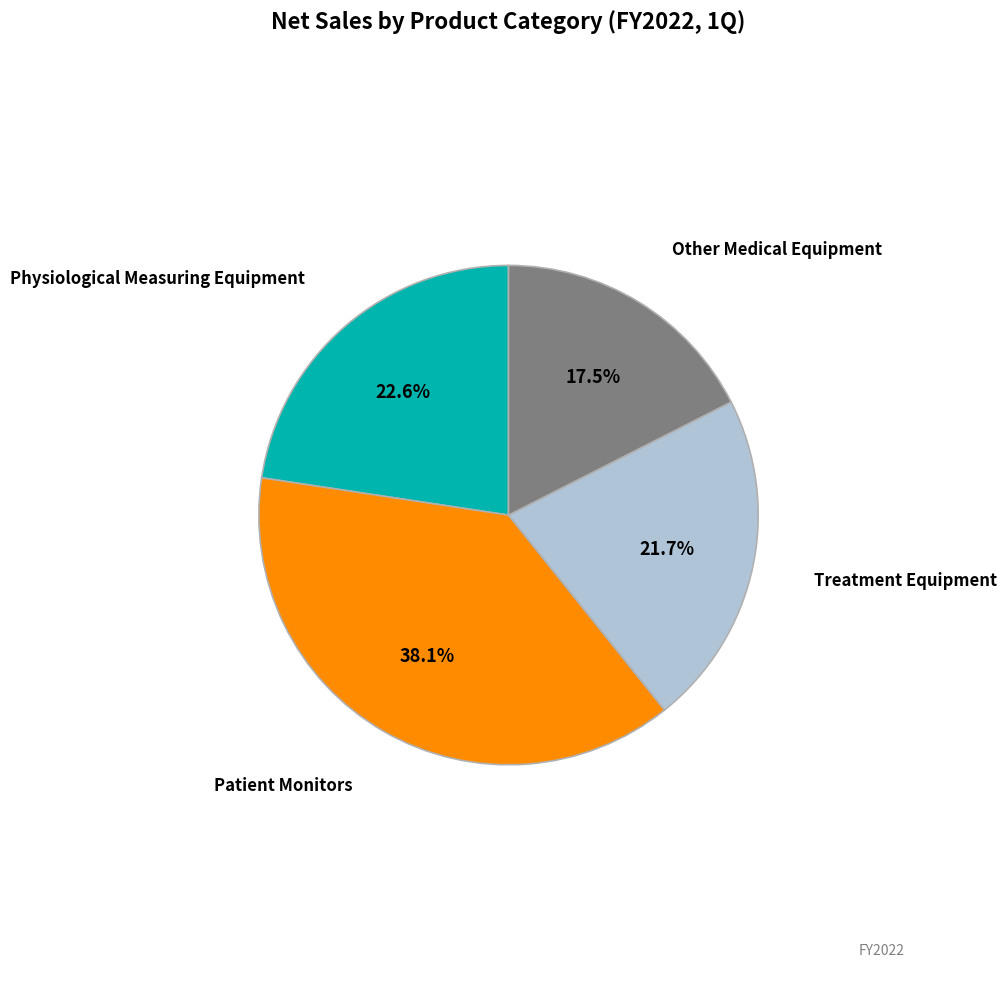

Does any single category account for the majority?

No